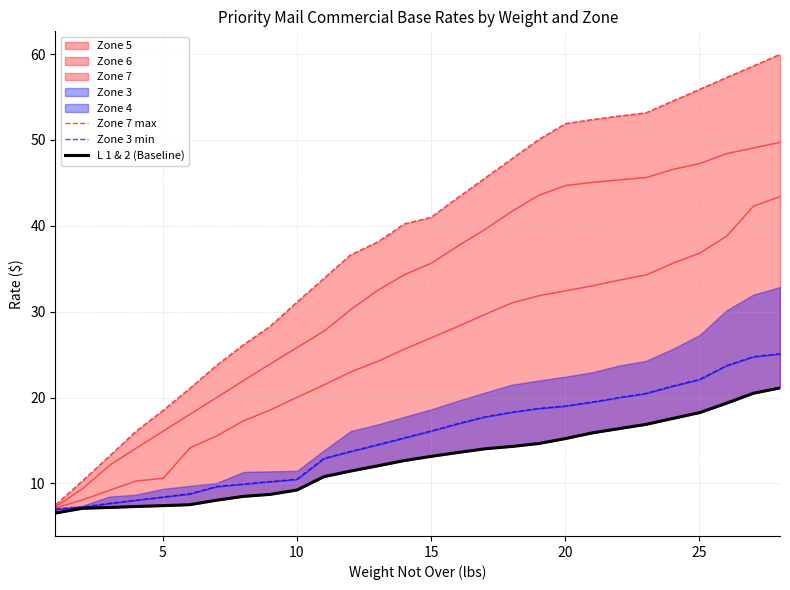

What is the lowest value of the Zone 3 min series?

7.0